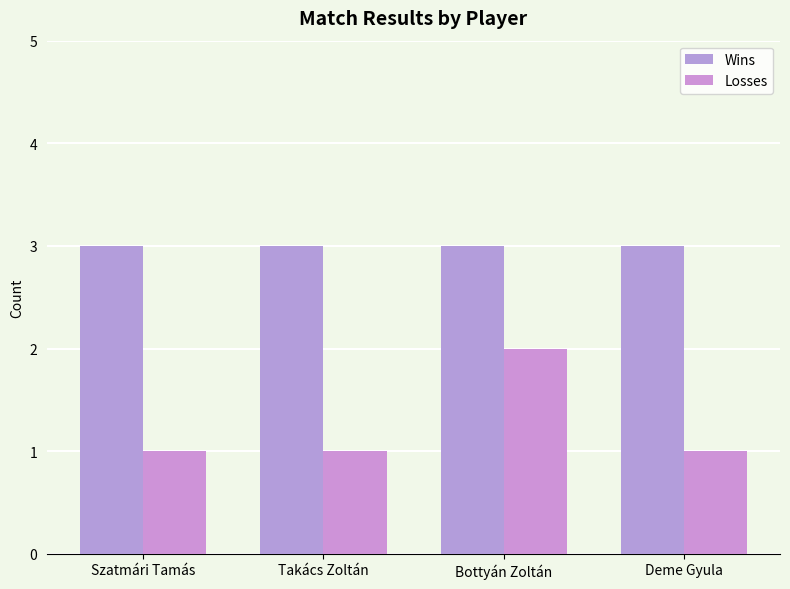

Is it true that Losses equals 1 at Szatmári Tamás?

True